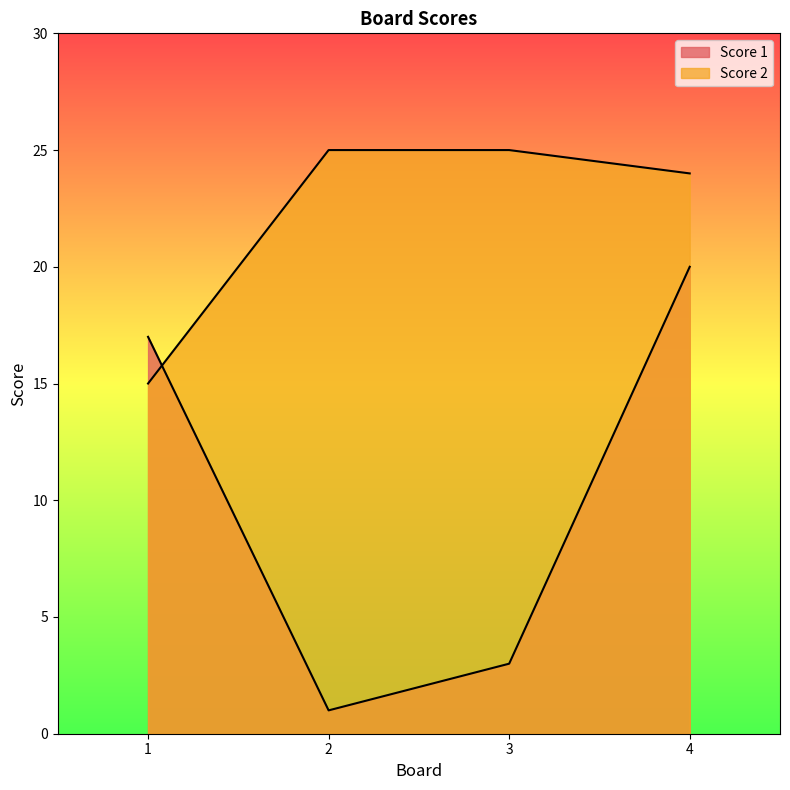

True or false: Score 1 has a value of 20 at 4.

True